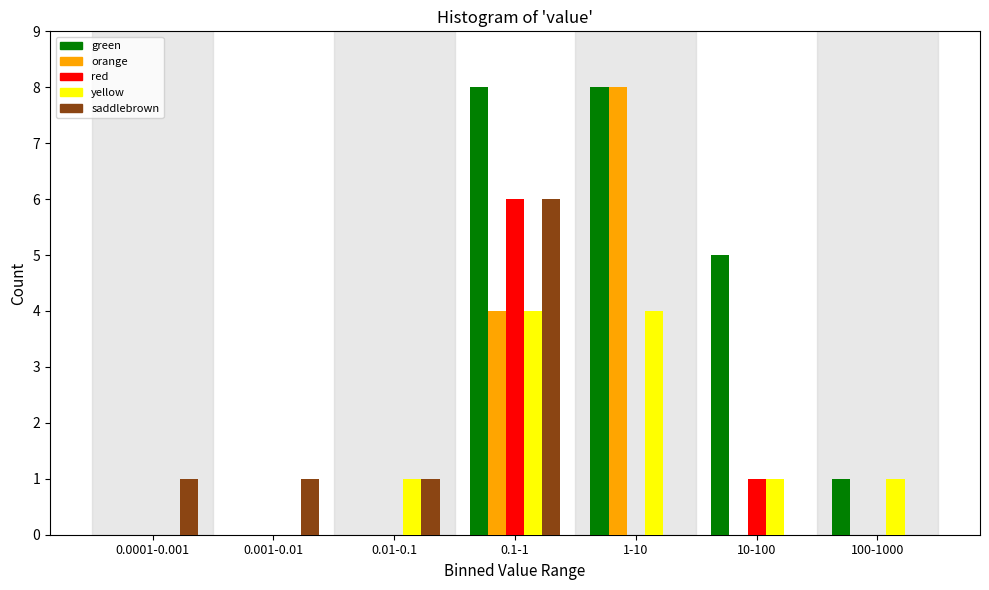

What is the maximum value shown in the chart?

8